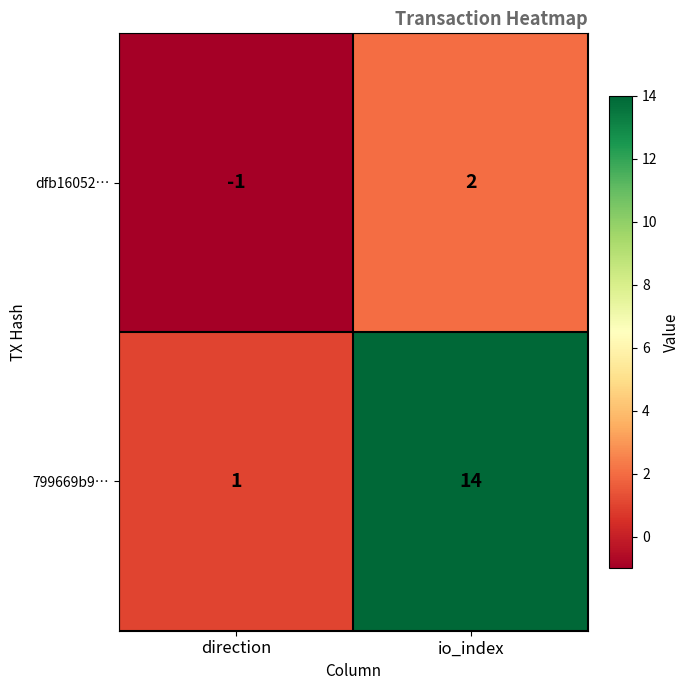

Reading left to right, what are all the values shown in this chart?

dfb16052…: -1	2
799669b9…: 1	14